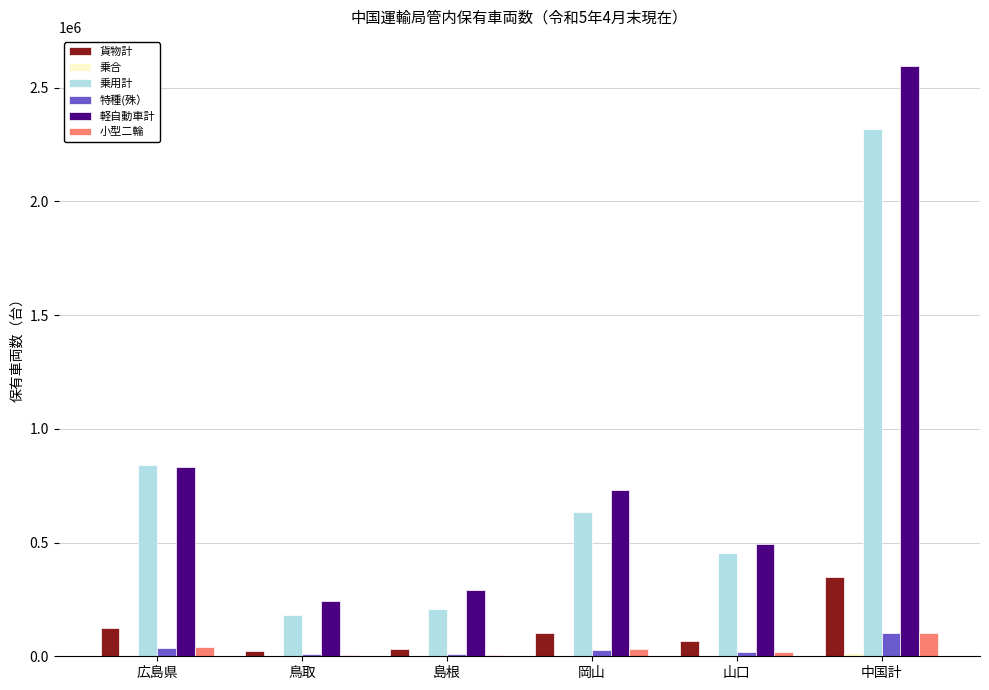

The value of 乗用計 at 広島県 is 1097434. True or false?

False